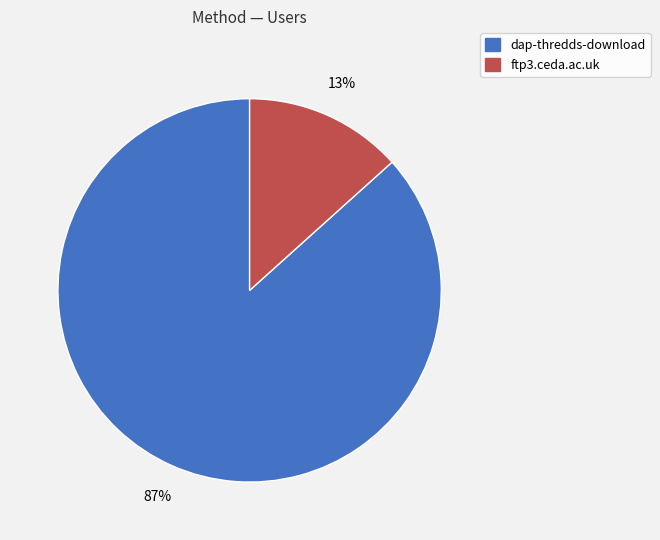

What is the largest slice in the pie chart?

dap-thredds-download